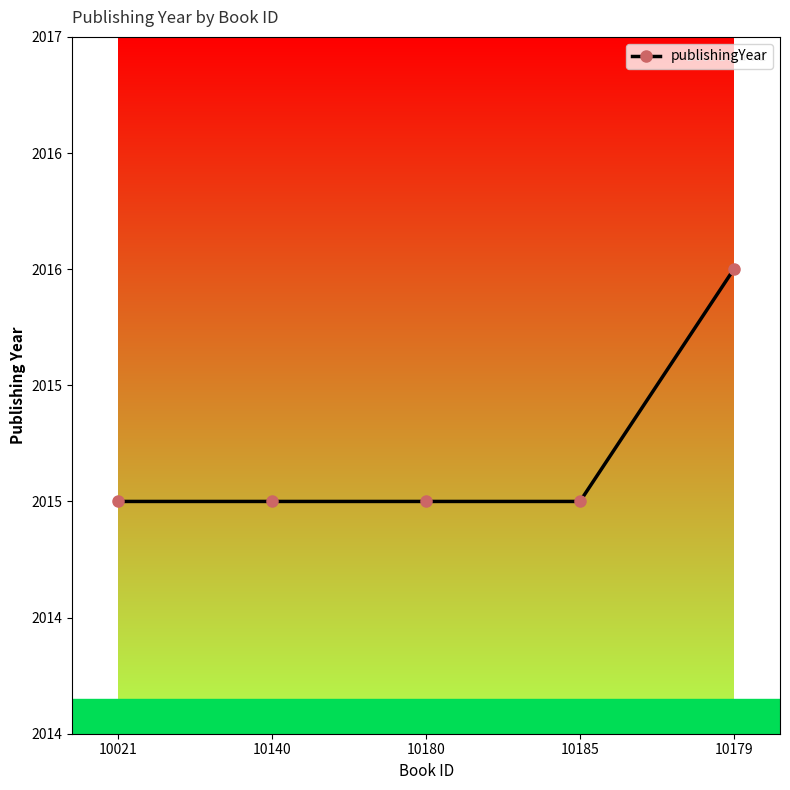

True or false: the data shows 538 at 10179.

False